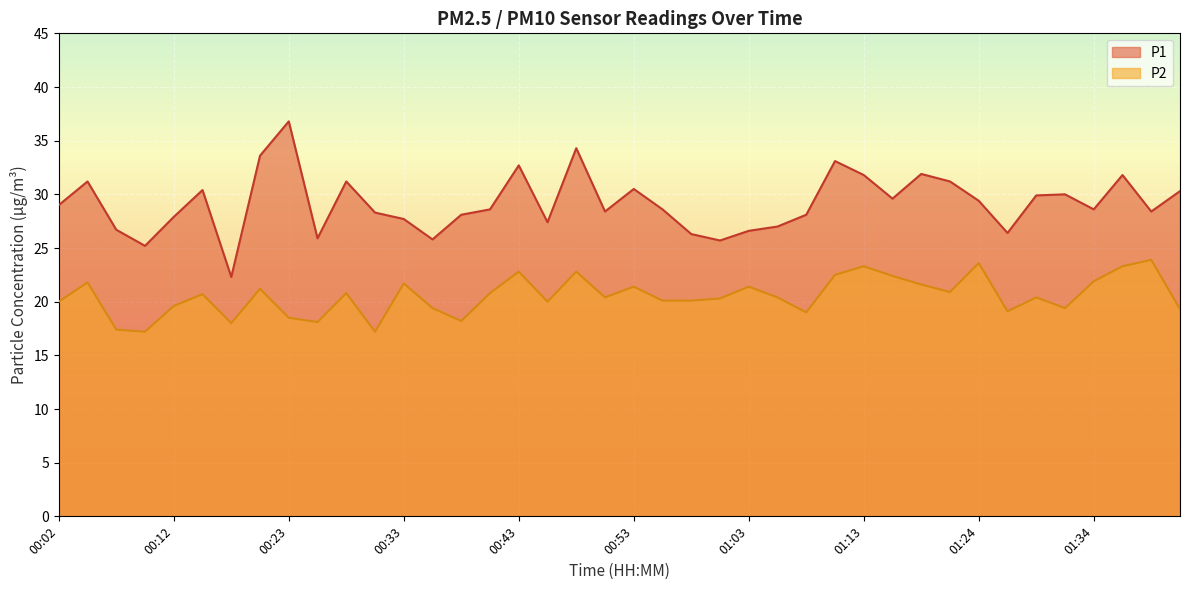

Rank the series at 00:02 from lowest to highest value.

P2, P1